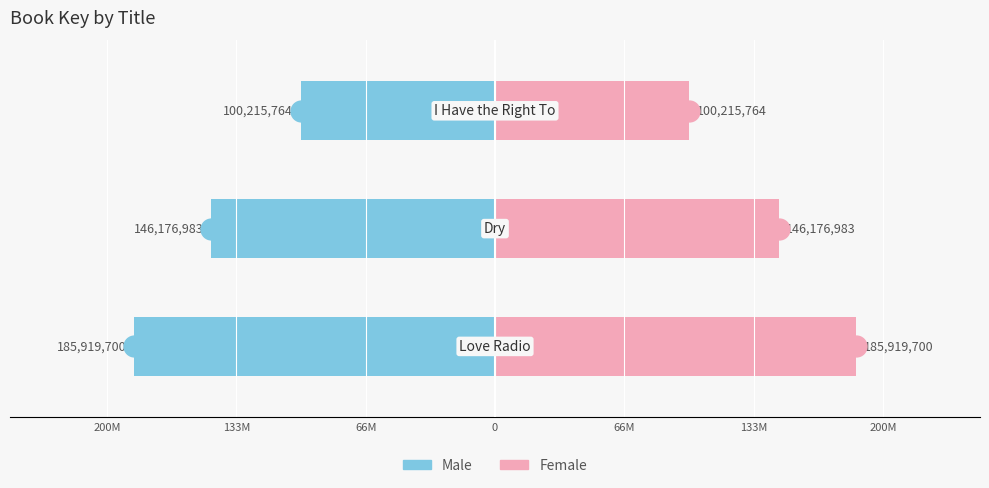

Reading right to left, what are all the values shown in this chart?

Male: 66M=-100215764	133M=-146176983	200M=-185919700
Female: 66M=100215764	133M=146176983	200M=185919700